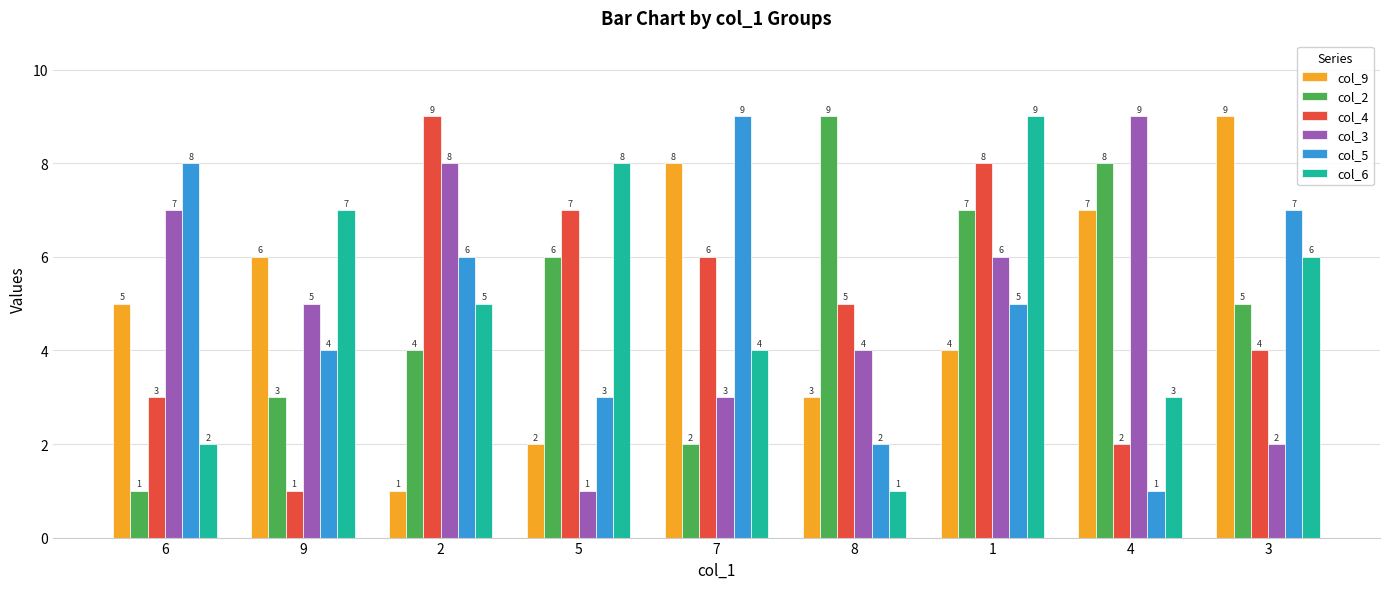

The col_2 series shows 6 at 5. True or false?

True